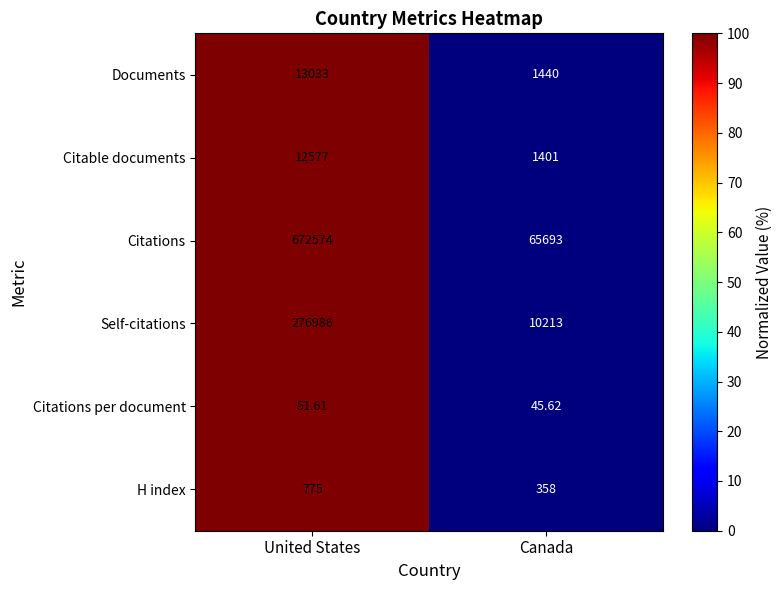

Where is Citations per document nearest to the value 48?

Canada